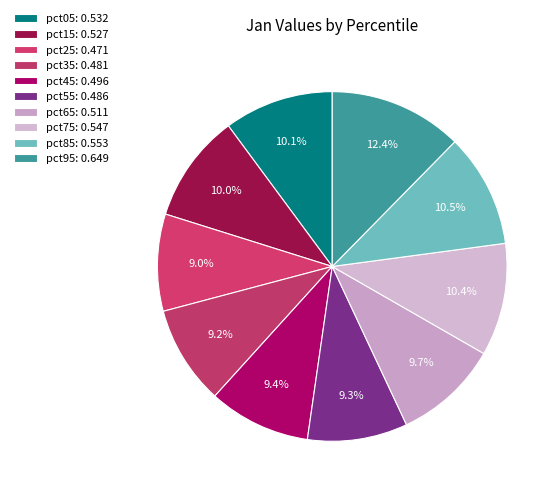

Does pct15 represent more than half of the total?

No